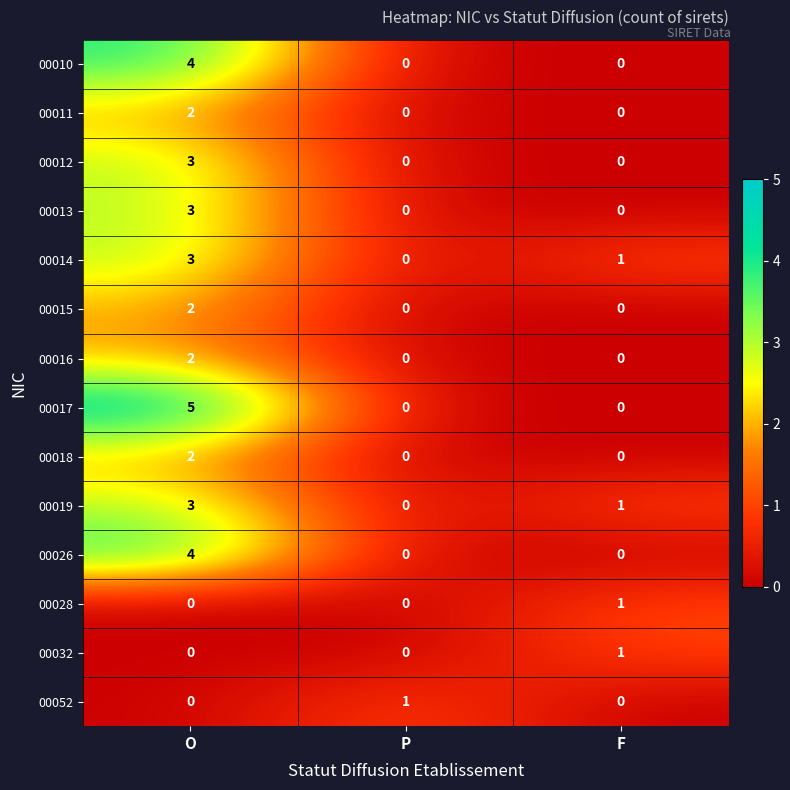

What is the sum of the 00019 values at F and O?

4